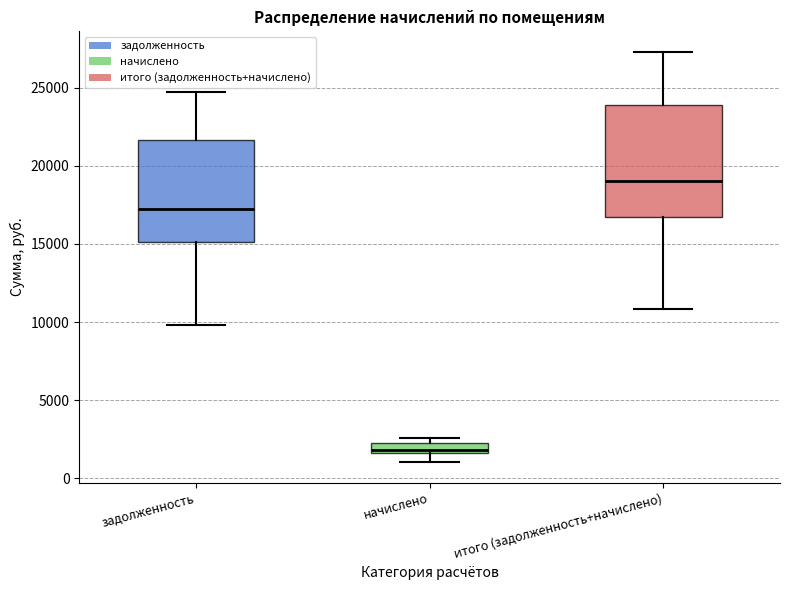

Where is the lower edge of the box for итого (задолженность+начислено) on the y-axis? The values are not printed on the chart, so give them approximately, as read against the axis.

16500